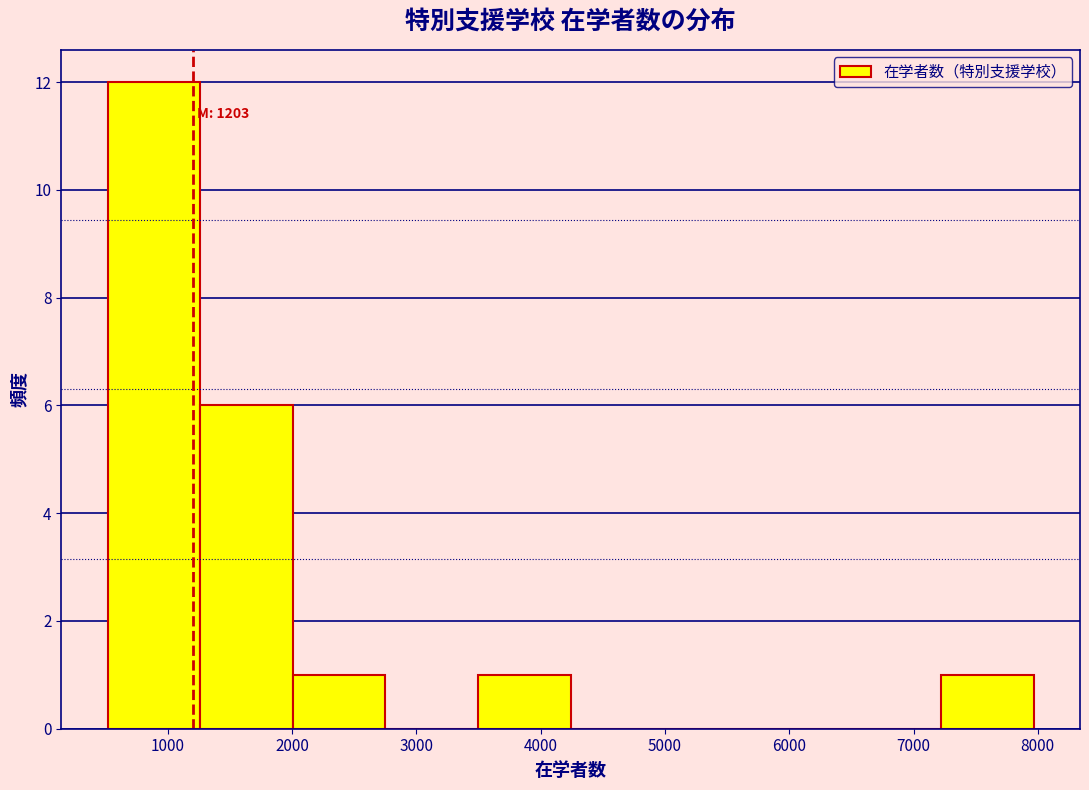

Over which range of the x-axis is the bar tallest?

500 to 1300